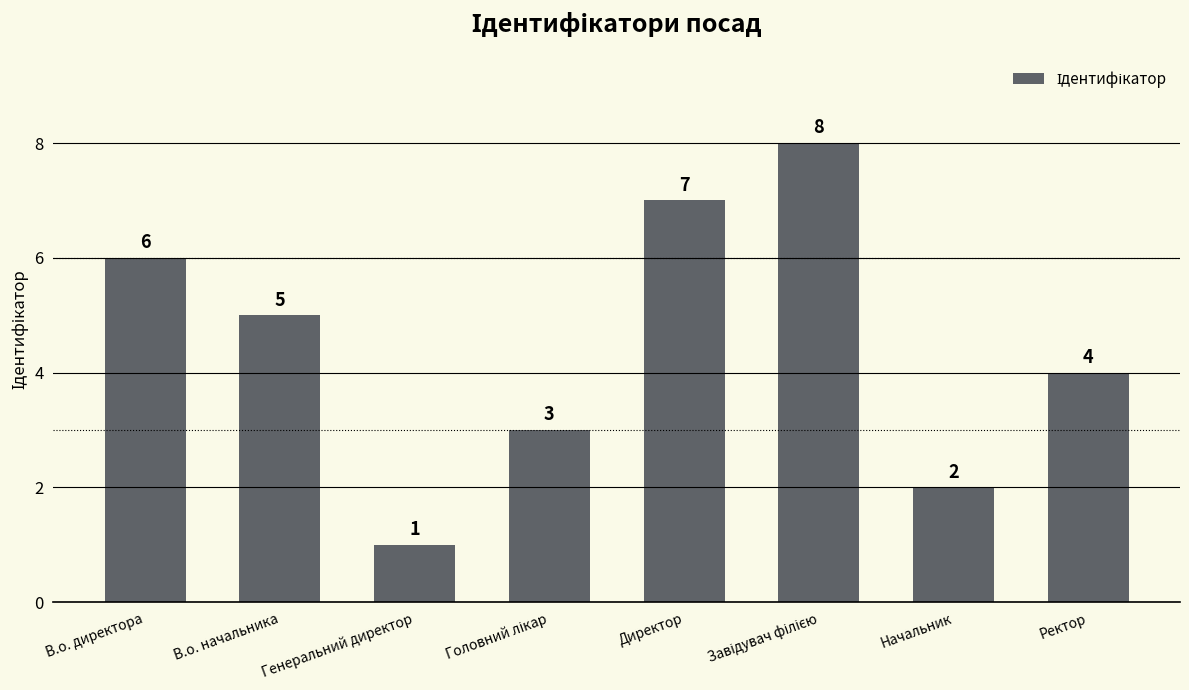

How many categories are shown in the chart?

8